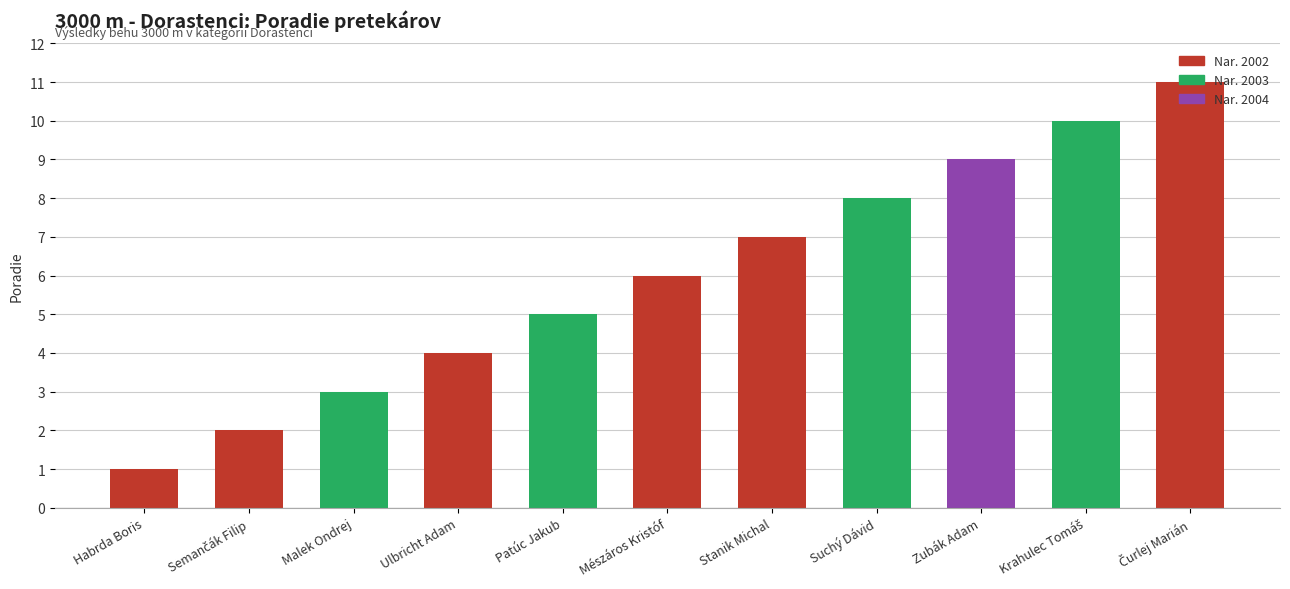

What is the change in value from Mészáros Kristóf to Čurlej Marián?

+5